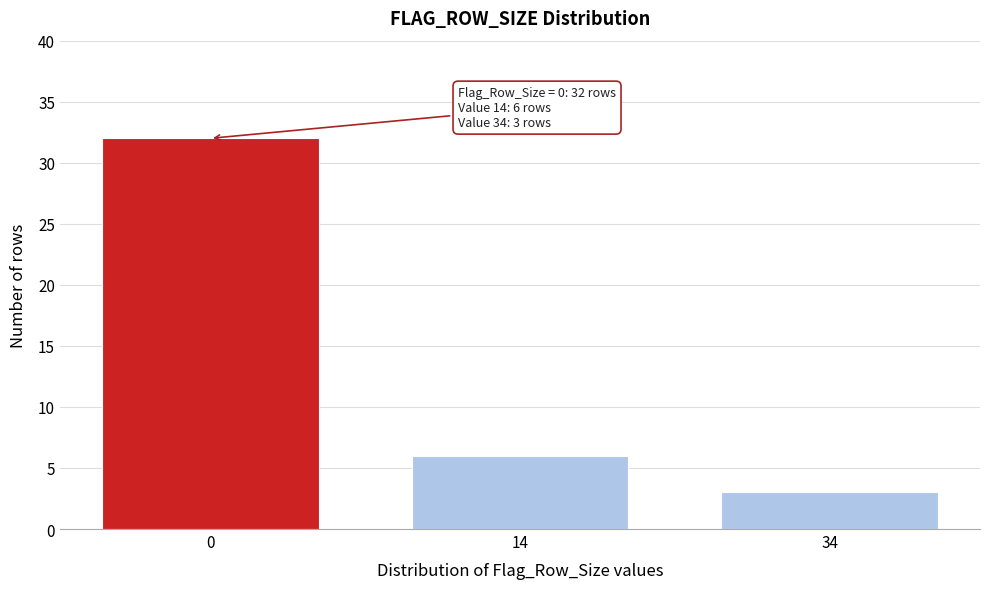

Reading left to right, transcribe all the data shown in this chart.

0=32	14=6	34=3